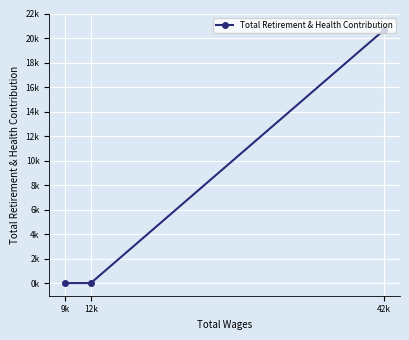

How many lines are shown in the chart?

1